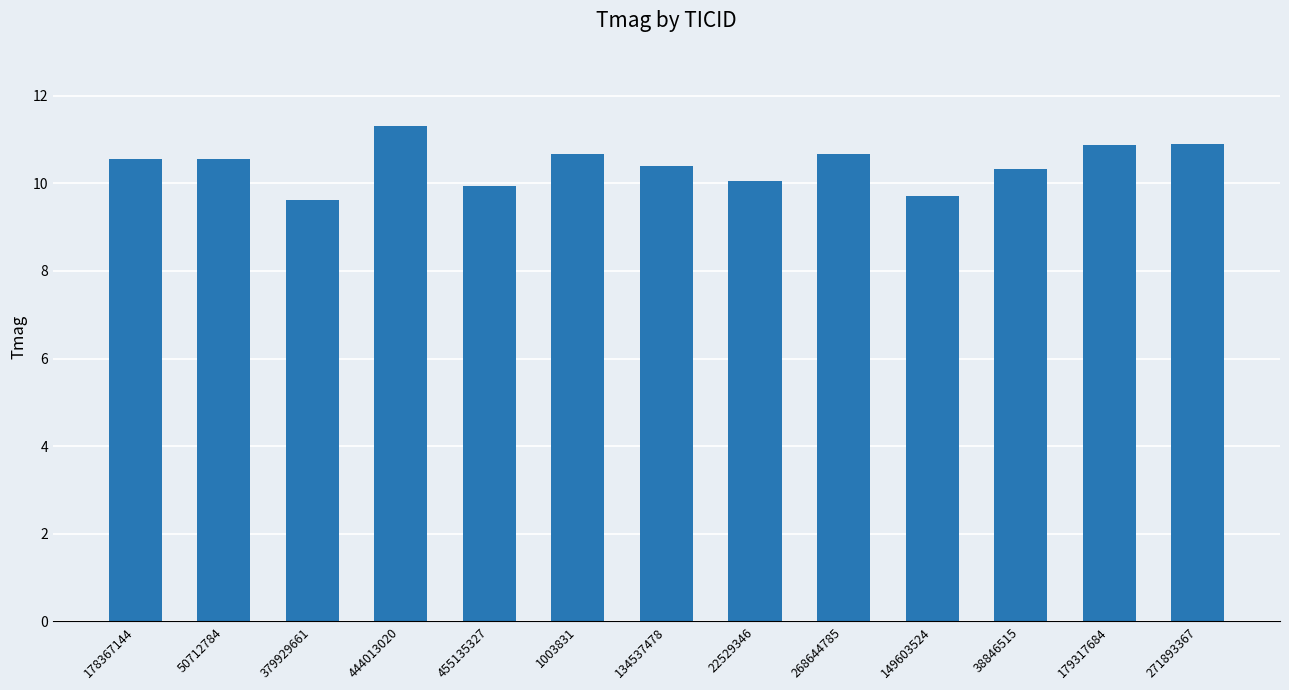

How many data points does each series have?

13